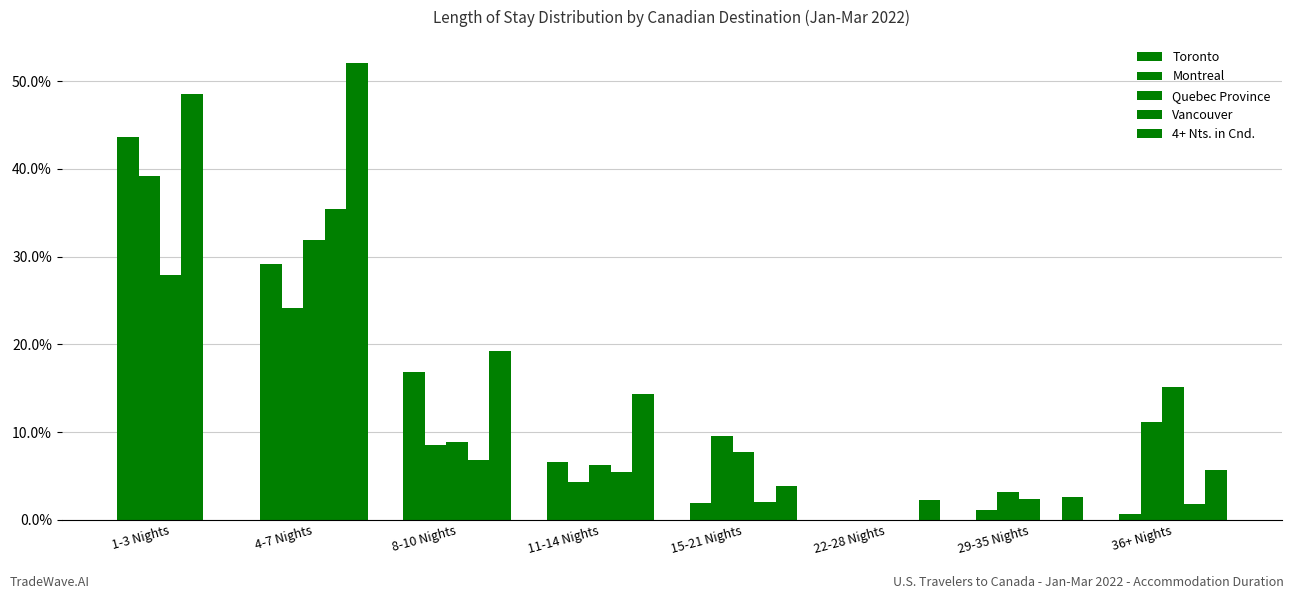

What position from the right is 15-21 Nights?

4